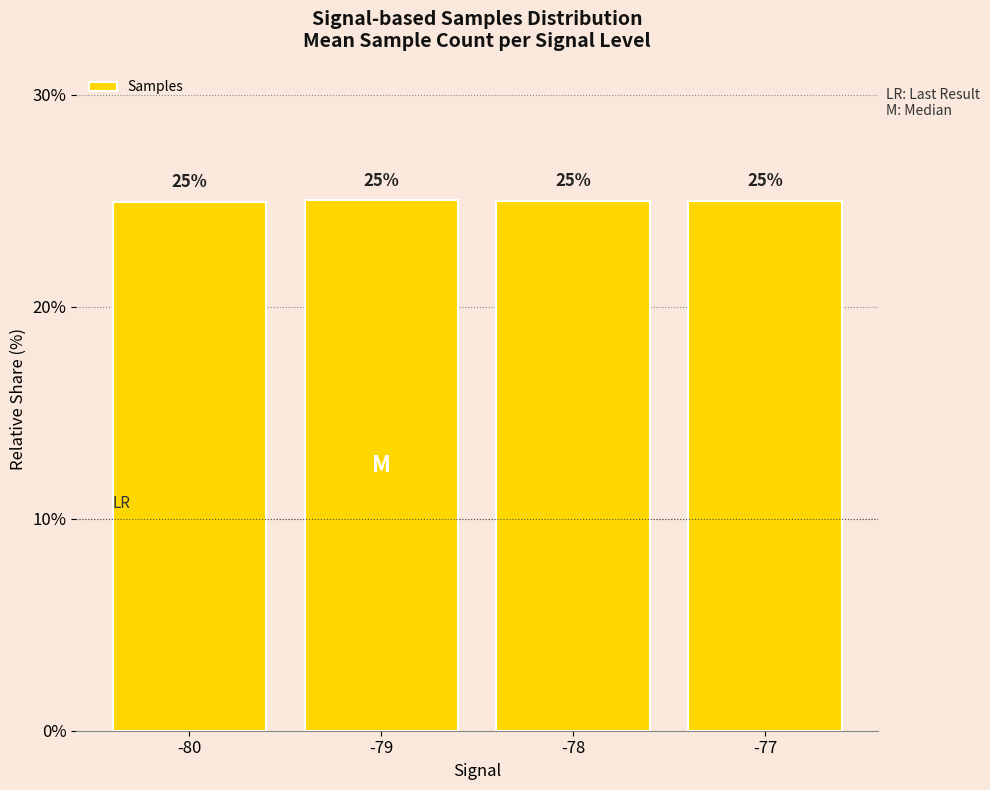

What is the change in value from -80 to -77?

+0.1